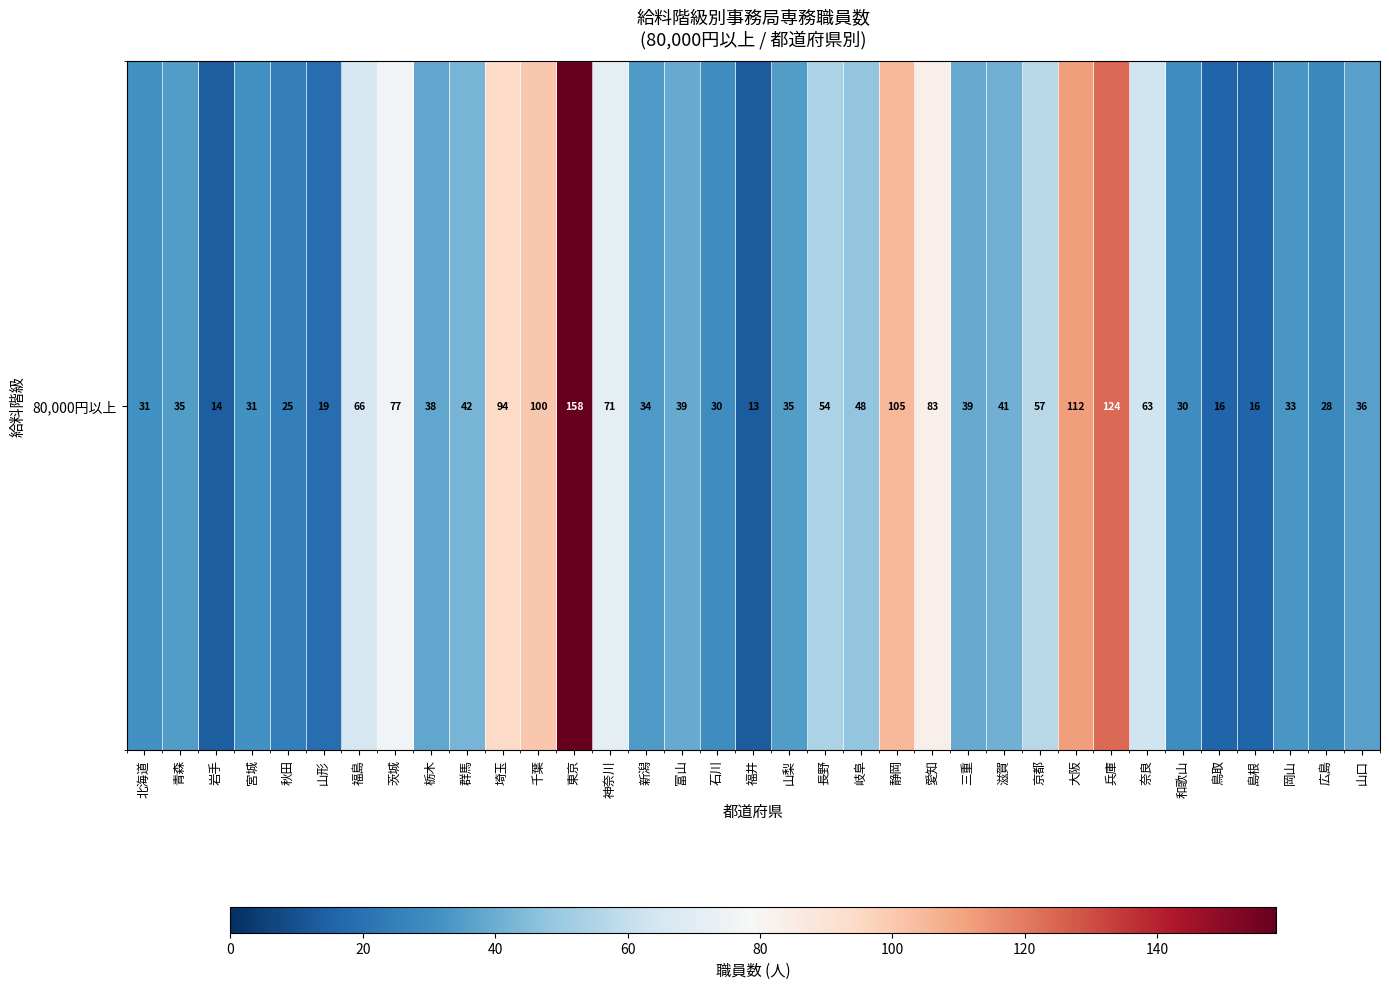

Is it true that the value at 埼玉 is 148?

False